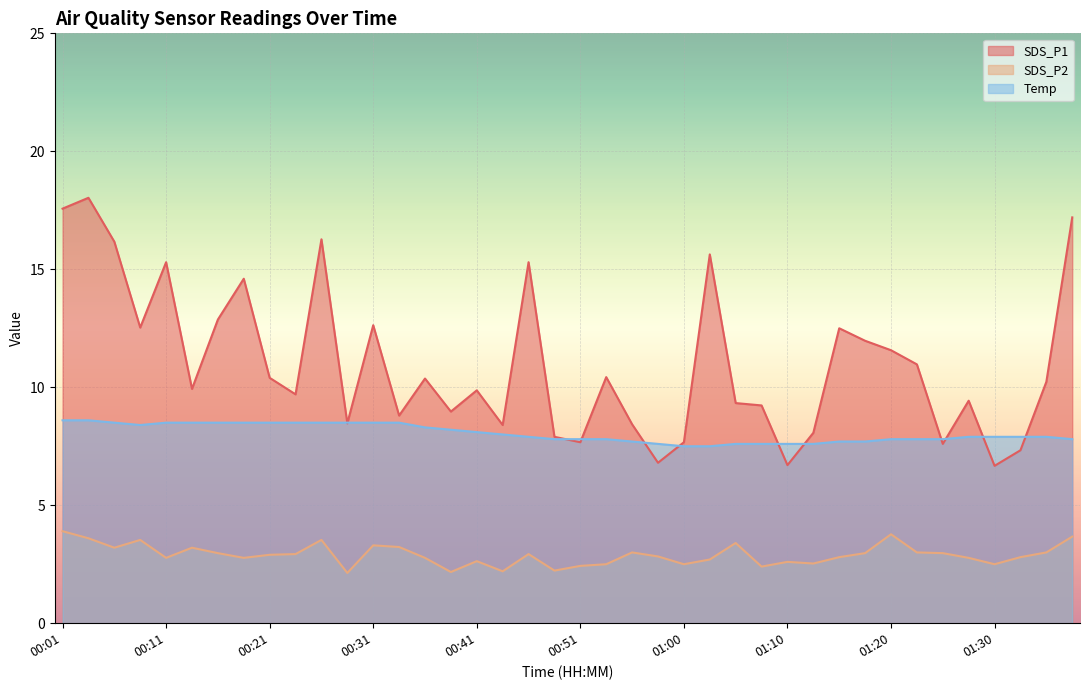

At how many categories does at least one series exceed 17?

3